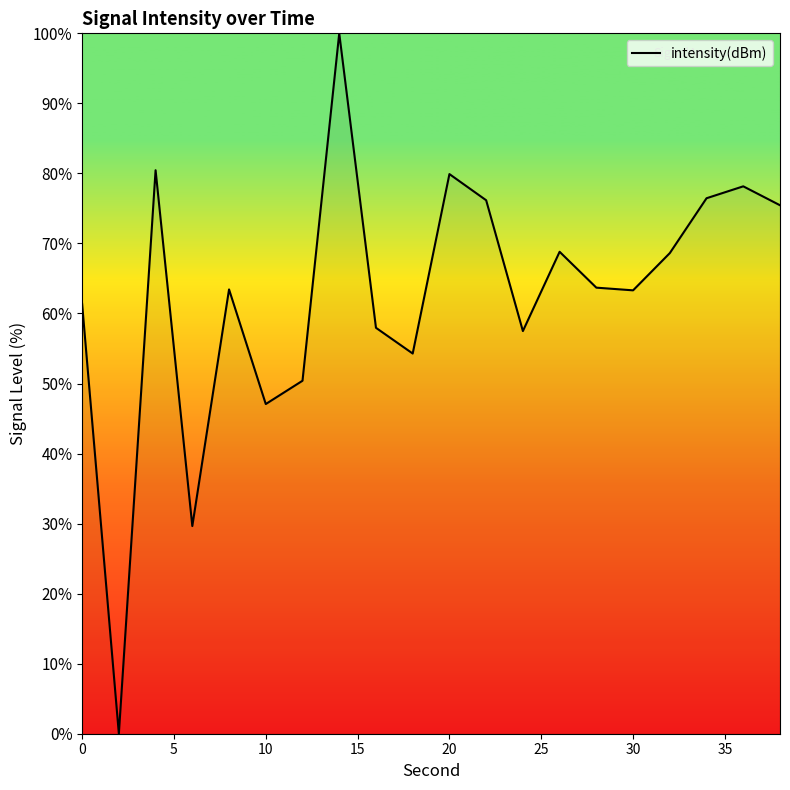

What is the greatest value displayed?

100.0